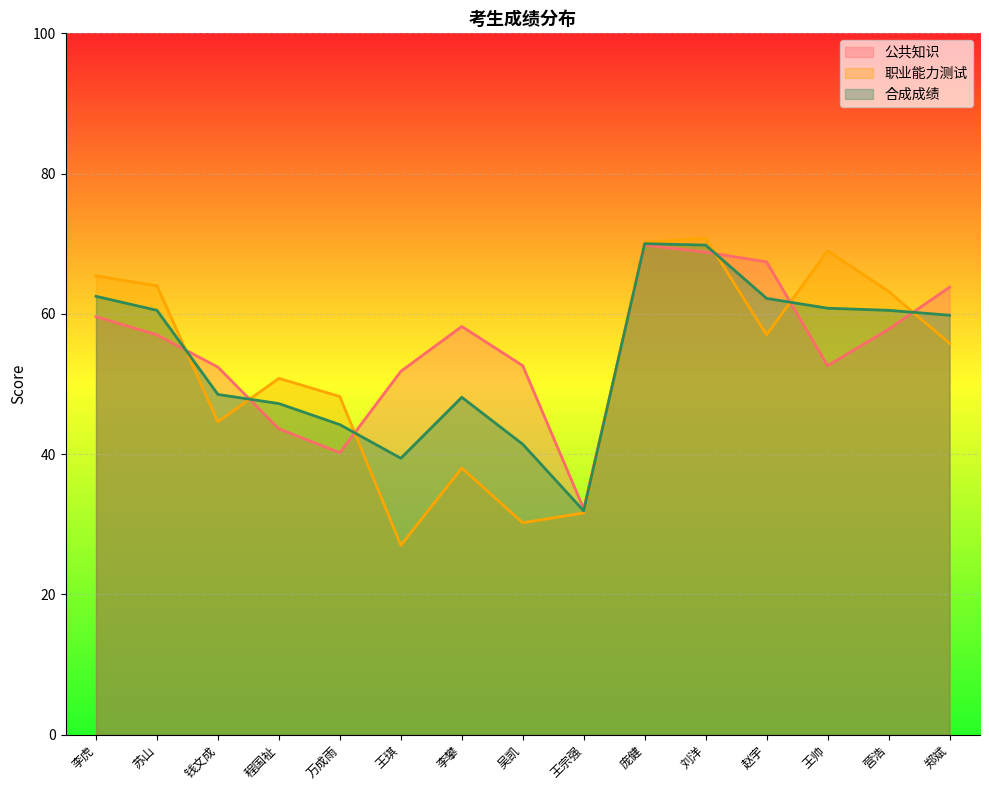

Reading left to right, extract all data points from this chart.

公共知识: 李虎=59.6	苏山=57.0	钱文成=52.4	程国祉=43.6	万成雨=40.2	王琪=51.8	李攀=58.2	吴凯=52.6	王宗强=32.2	庞健=69.8	刘洋=68.8	赵宇=67.4	王帅=52.6	营浩=57.8	郑斌=63.8
职业能力测试: 李虎=65.4	苏山=64.0	钱文成=44.6	程国祉=50.8	万成雨=48.2	王琪=27.0	李攀=38.0	吴凯=30.2	王宗强=31.6	庞健=70.2	刘洋=70.8	赵宇=57.0	王帅=69.0	营浩=63.2	郑斌=55.8
合成成绩: 李虎=62.5	苏山=60.5	钱文成=48.5	程国祉=47.2	万成雨=44.2	王琪=39.4	李攀=48.1	吴凯=41.4	王宗强=31.9	庞健=70.0	刘洋=69.8	赵宇=62.2	王帅=60.8	营浩=60.5	郑斌=59.8